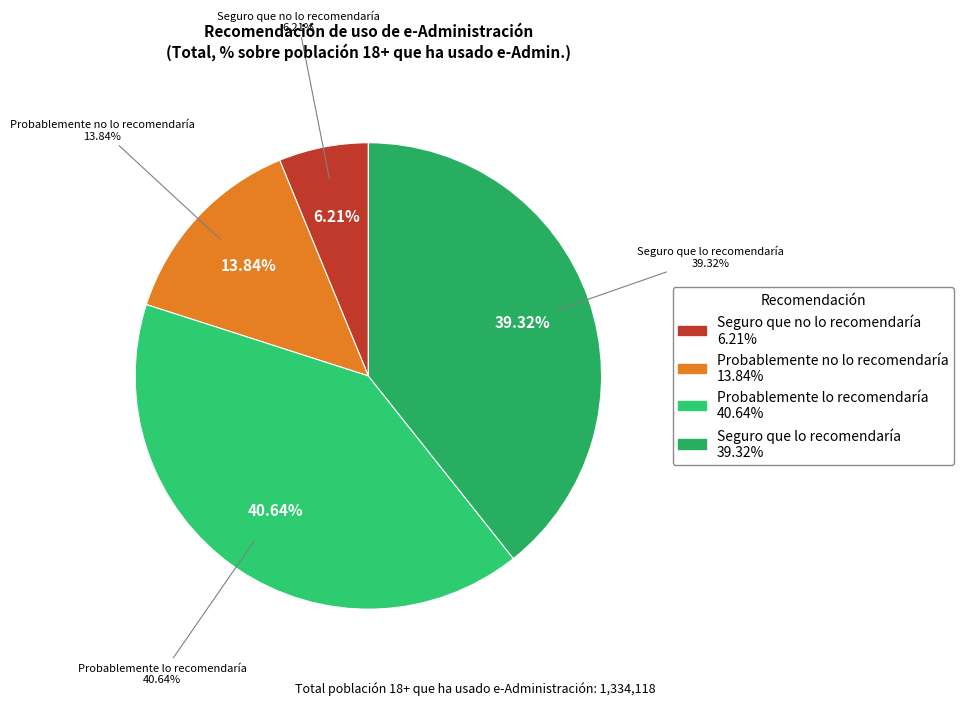

To the nearest percent, what is the average slice percentage?

25%